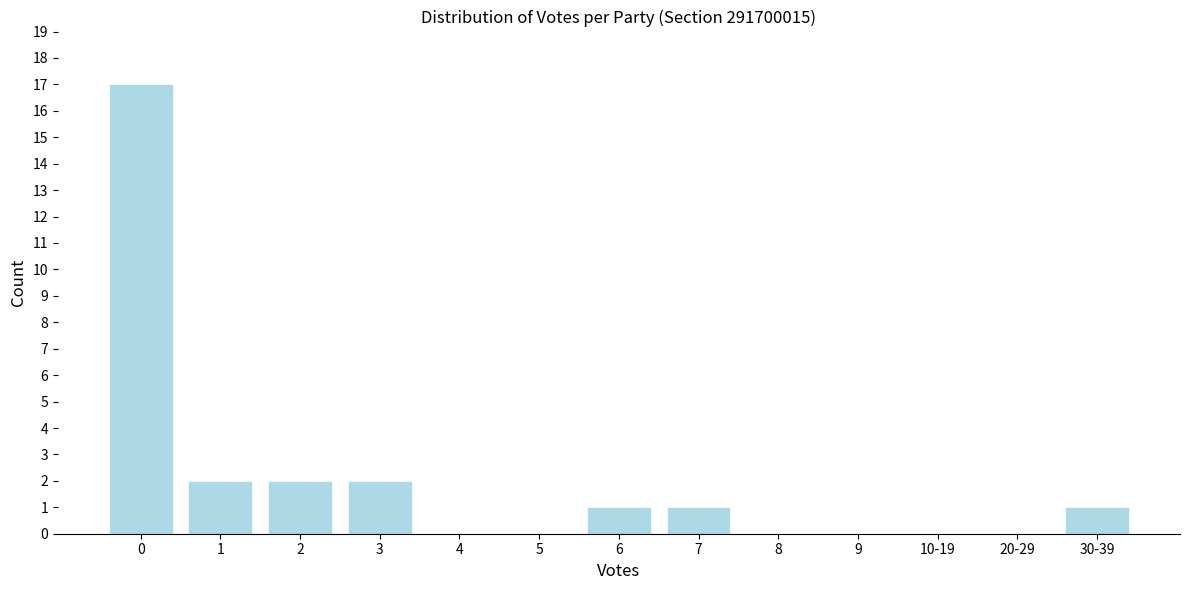

Reading right to left, what are all the values shown in this chart?

30-39=1	20-29=0	10-19=0	9=0	8=0	7=1	6=1	5=0	4=0	3=2	2=2	1=2	0=17